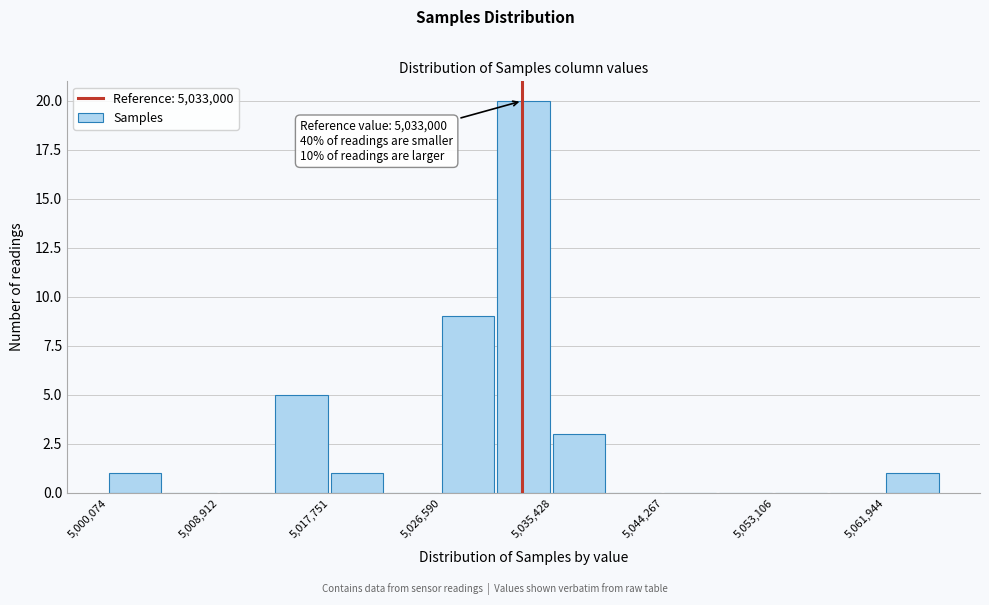

Which range on the x-axis has the tallest bar?

5031000 to 5035000